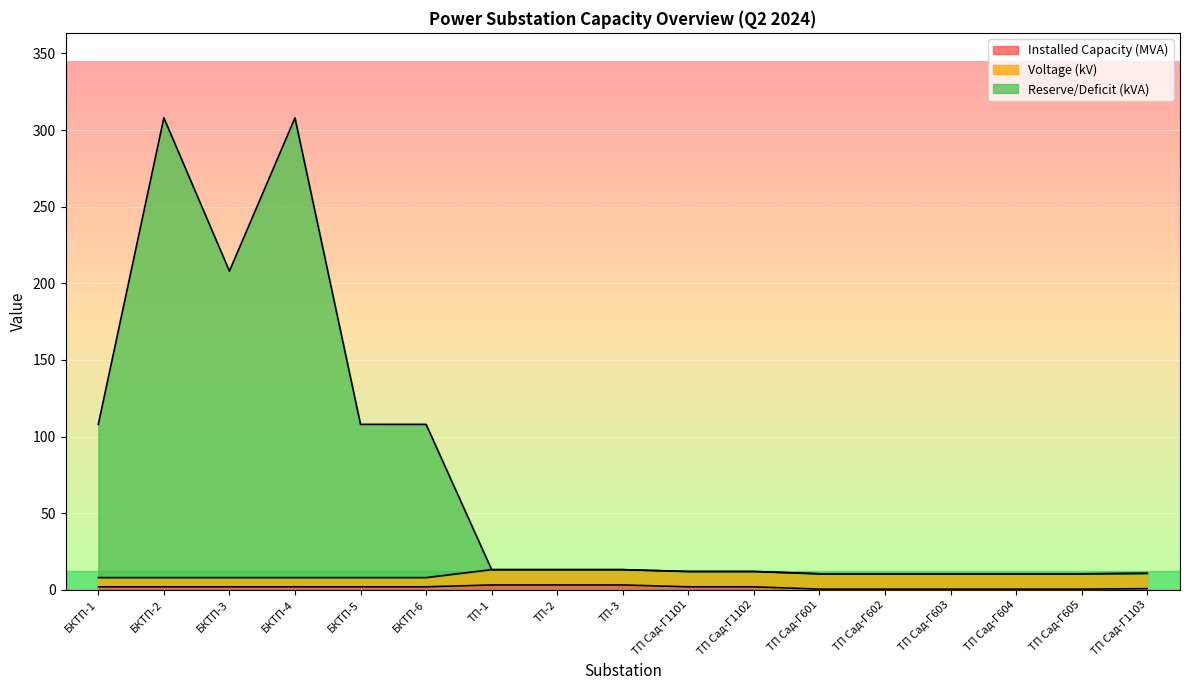

What is the sum of all Reserve/Deficit (kVA) values?

1274.9